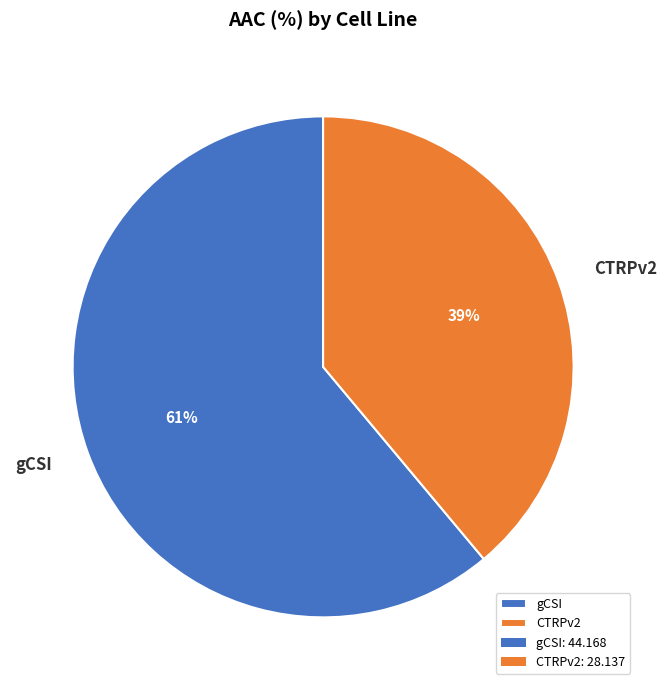

Do CTRPv2 and gCSI together represent more than half of the pie?

Yes